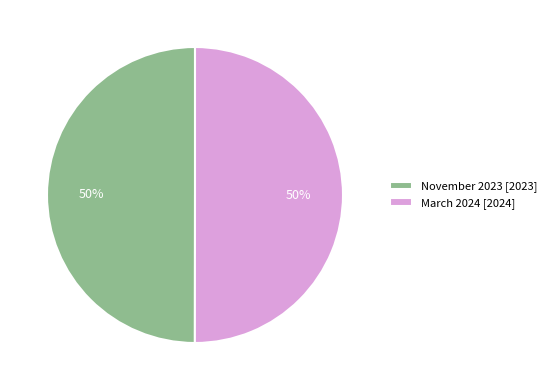

To the nearest percent, what portion does November 2023 [2023] represent?

50%